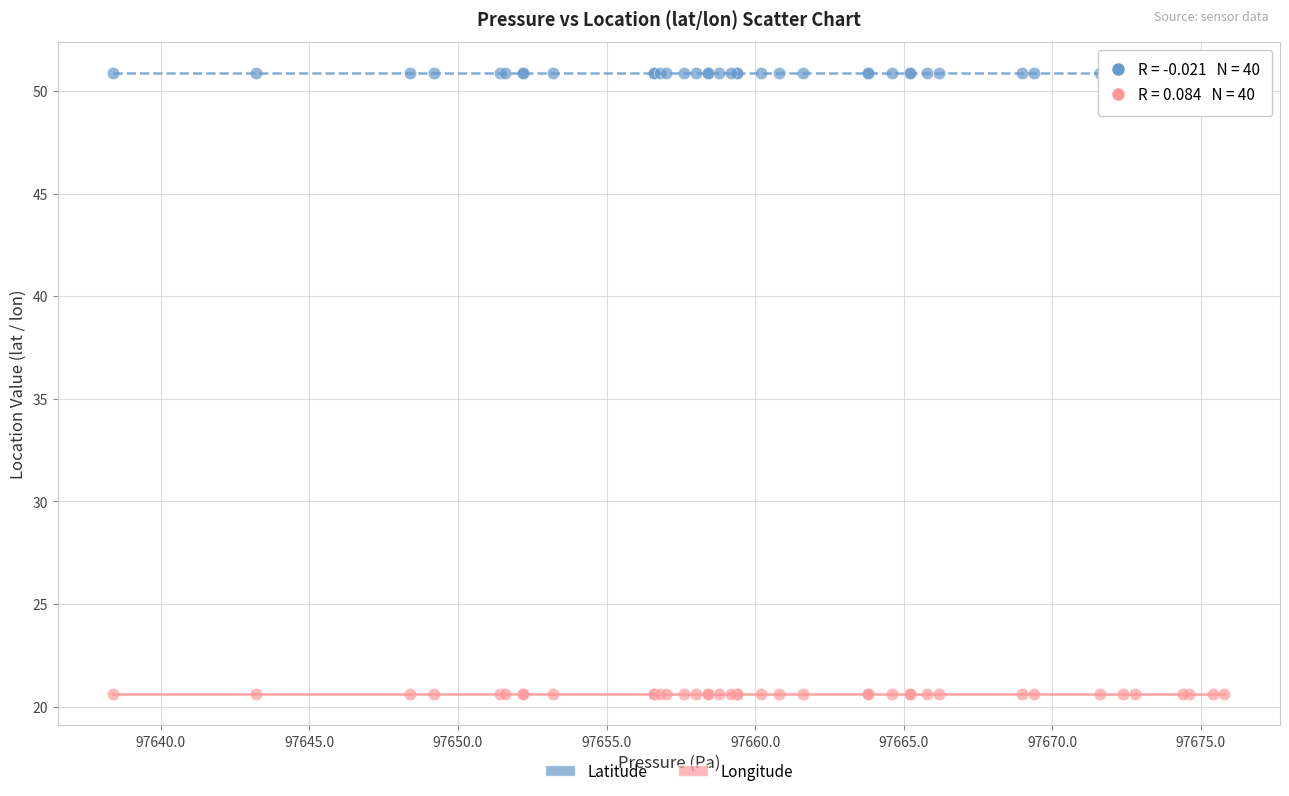

Which series reaches the minimum Y coordinate?

Longitude